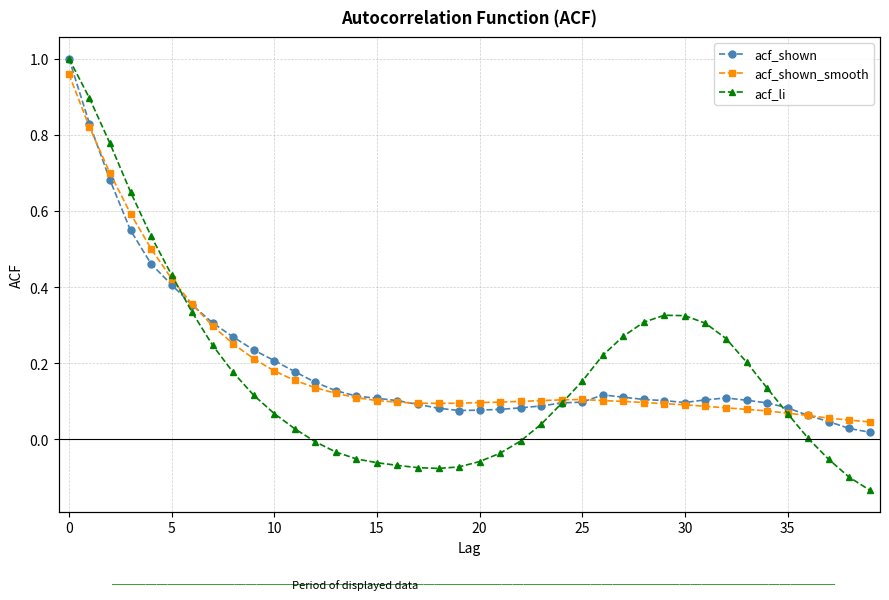

True or false: acf_li has a value of 0.4 at 27.

False